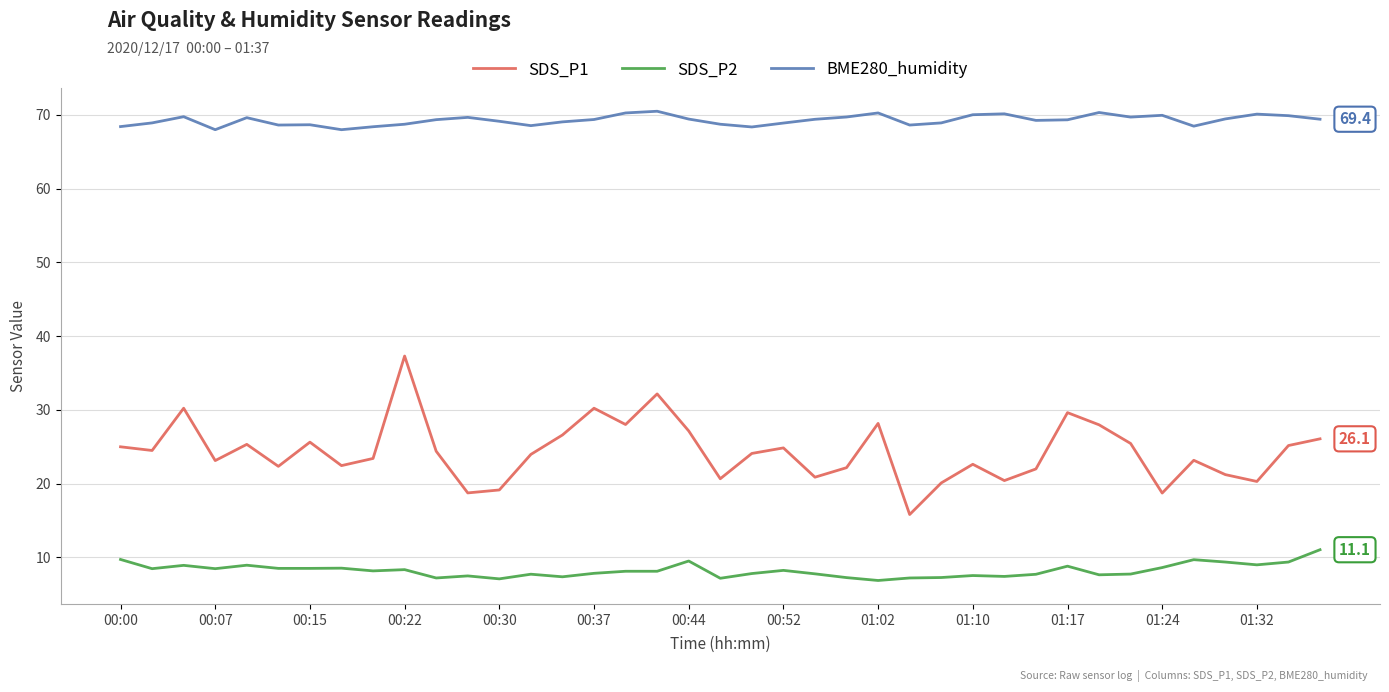

Rank the series by their average value, from highest to lowest.

BME280_humidity, SDS_P1, SDS_P2